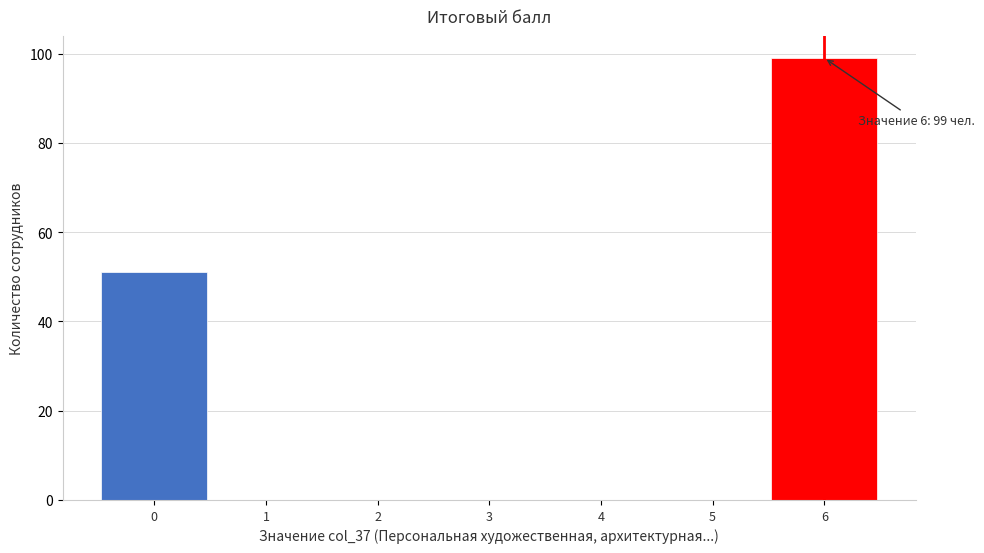

Over which range of the x-axis is the bar tallest?

5.5 to 6.5